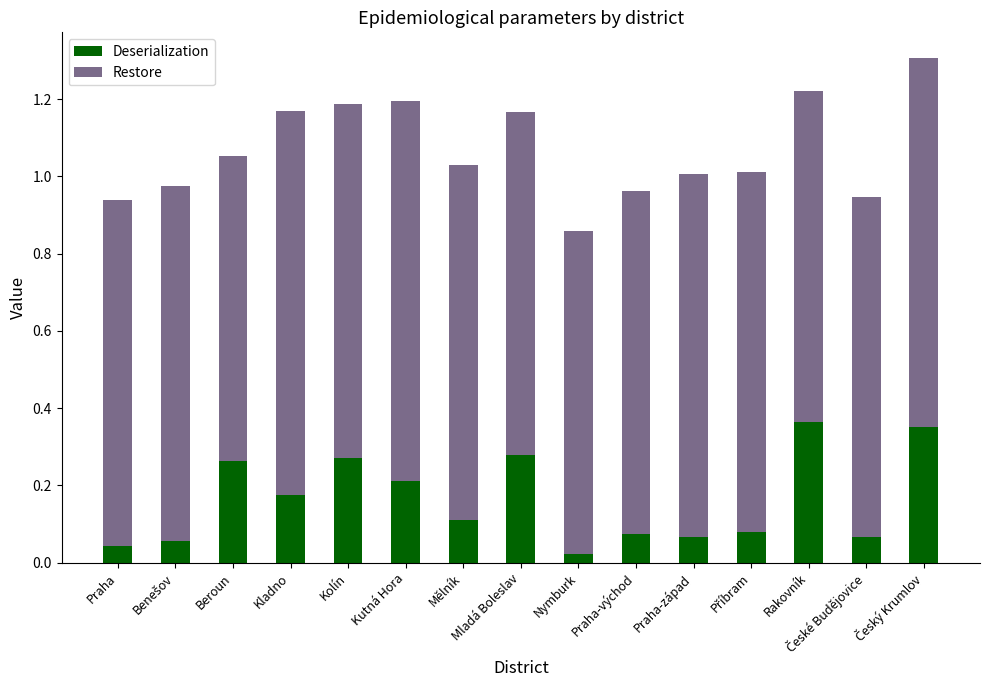

The value of Deserialization at Praha-západ is 0.1. True or false?

True